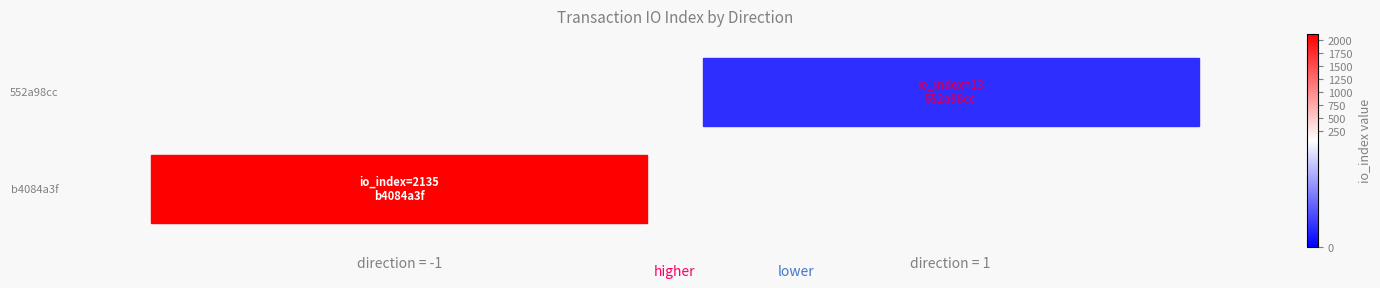

What is the sum of the b4084a3f values at direction and io_index?

2134